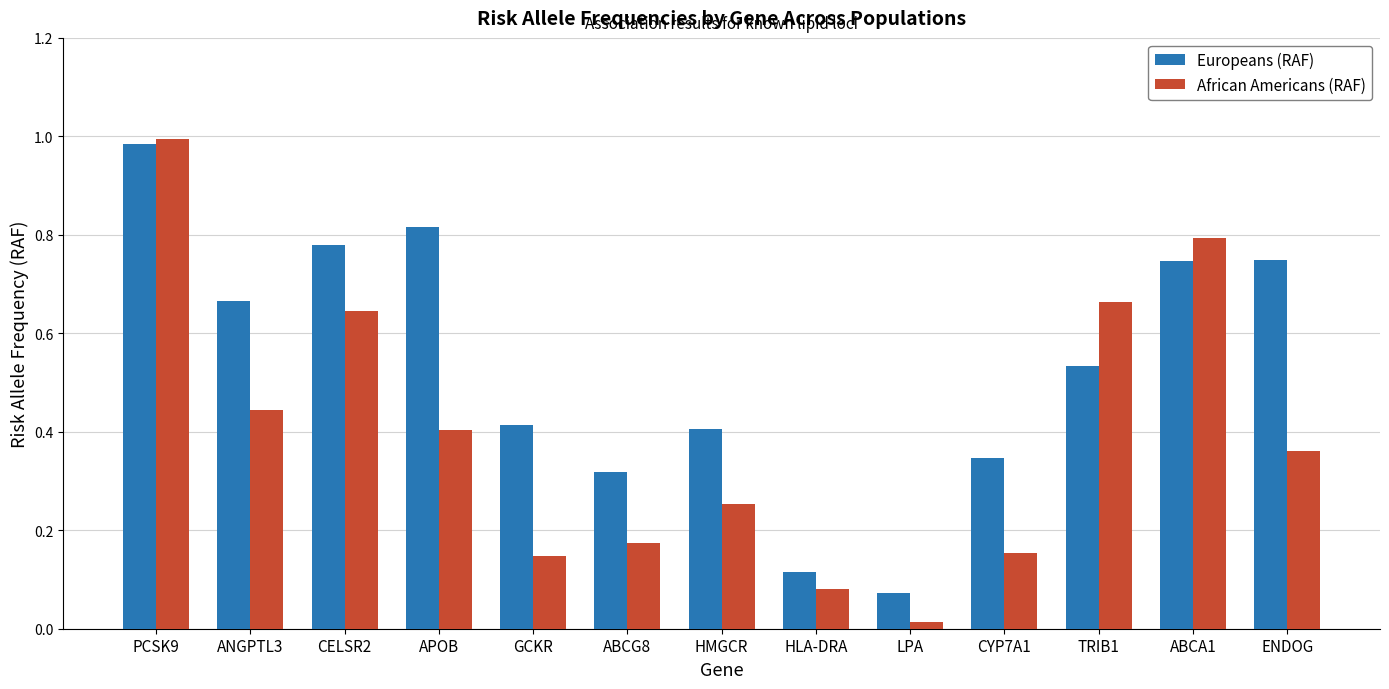

The value of Europeans (RAF) at TRIB1 is 0.2. True or false?

False